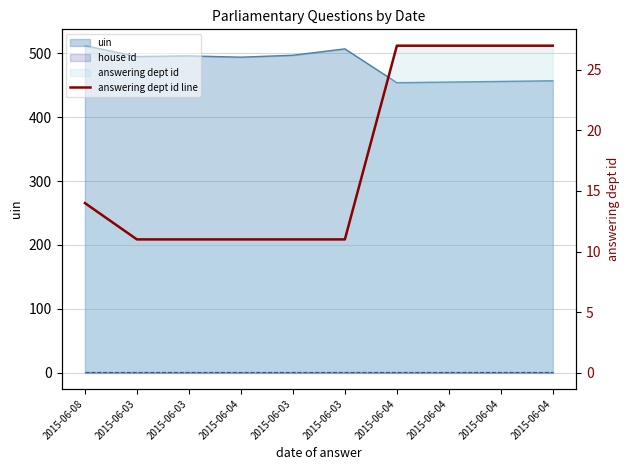

How many data points does each series have?

10